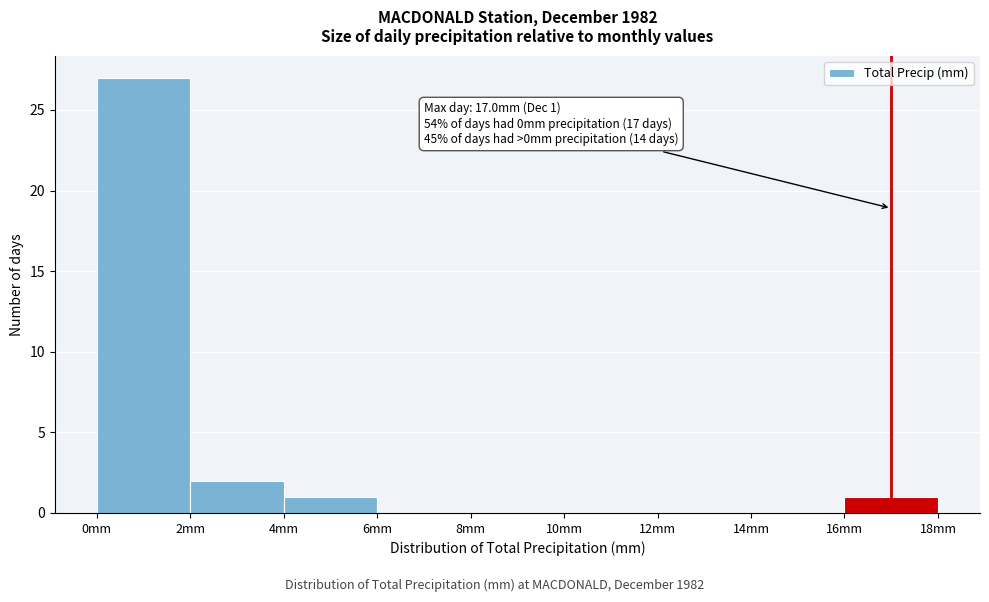

Over which range of the x-axis is the bar tallest?

0 to 2